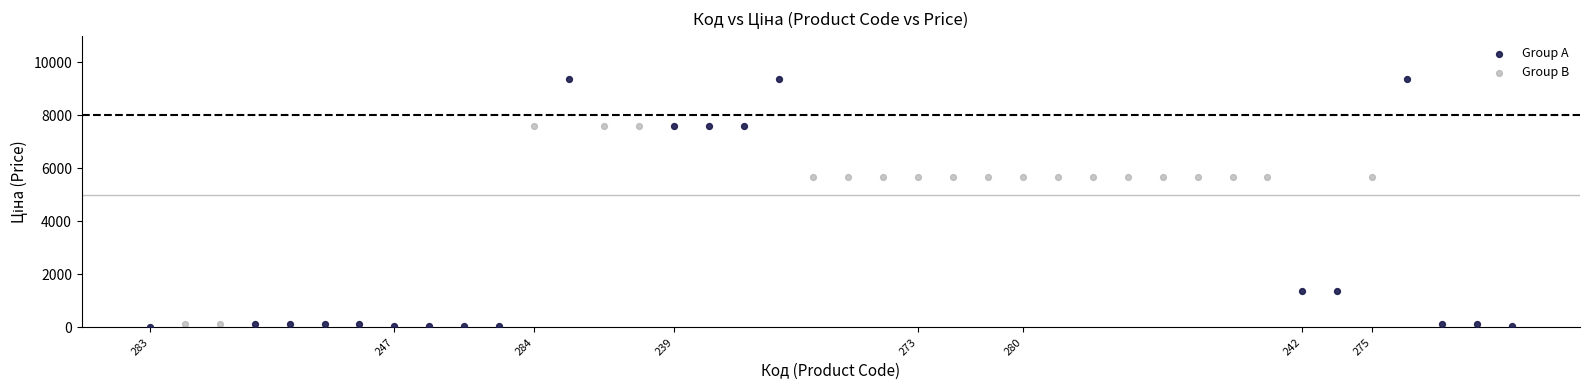

Which series reaches the maximum Y coordinate?

Group A